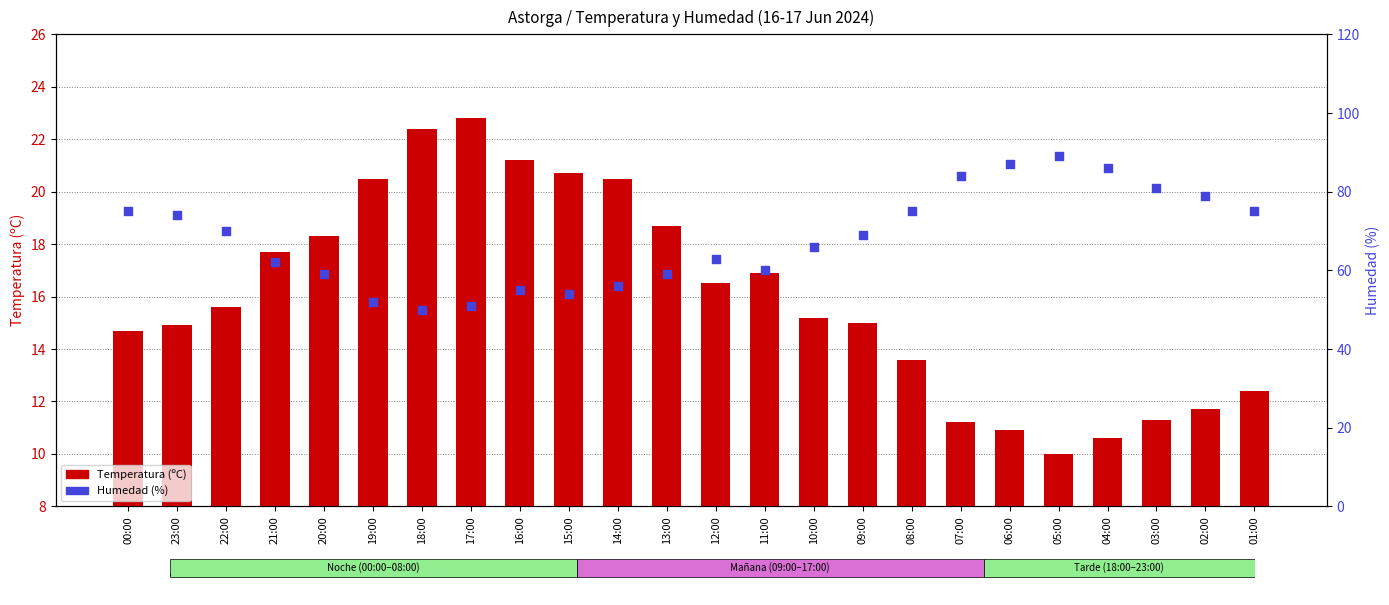

Which series has the largest total across all categories?

Humedad (%)